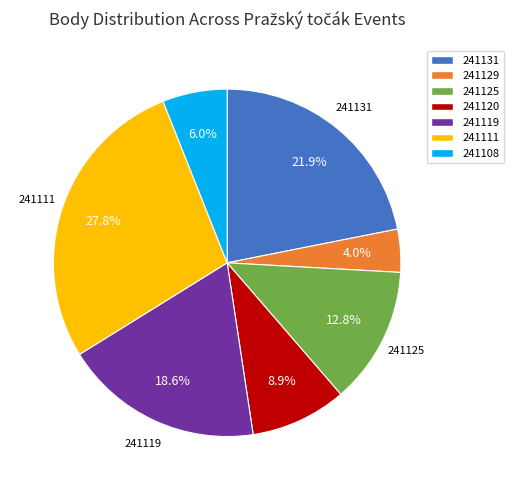

How many slices are in this pie chart?

7